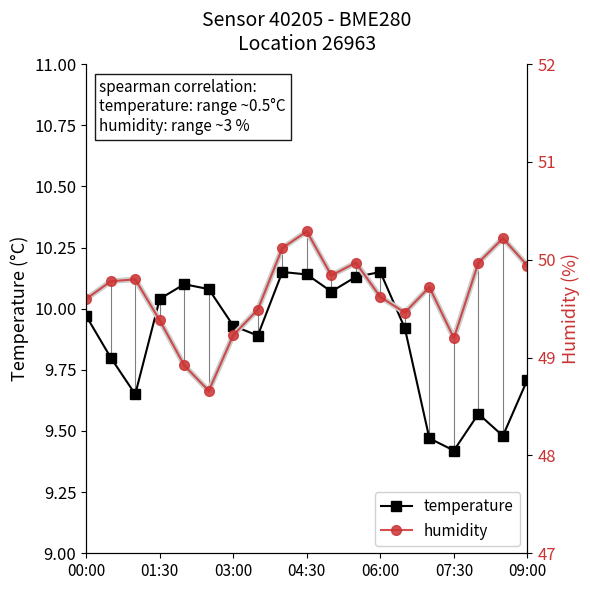

At which label does temperature reach its minimum?

07:30